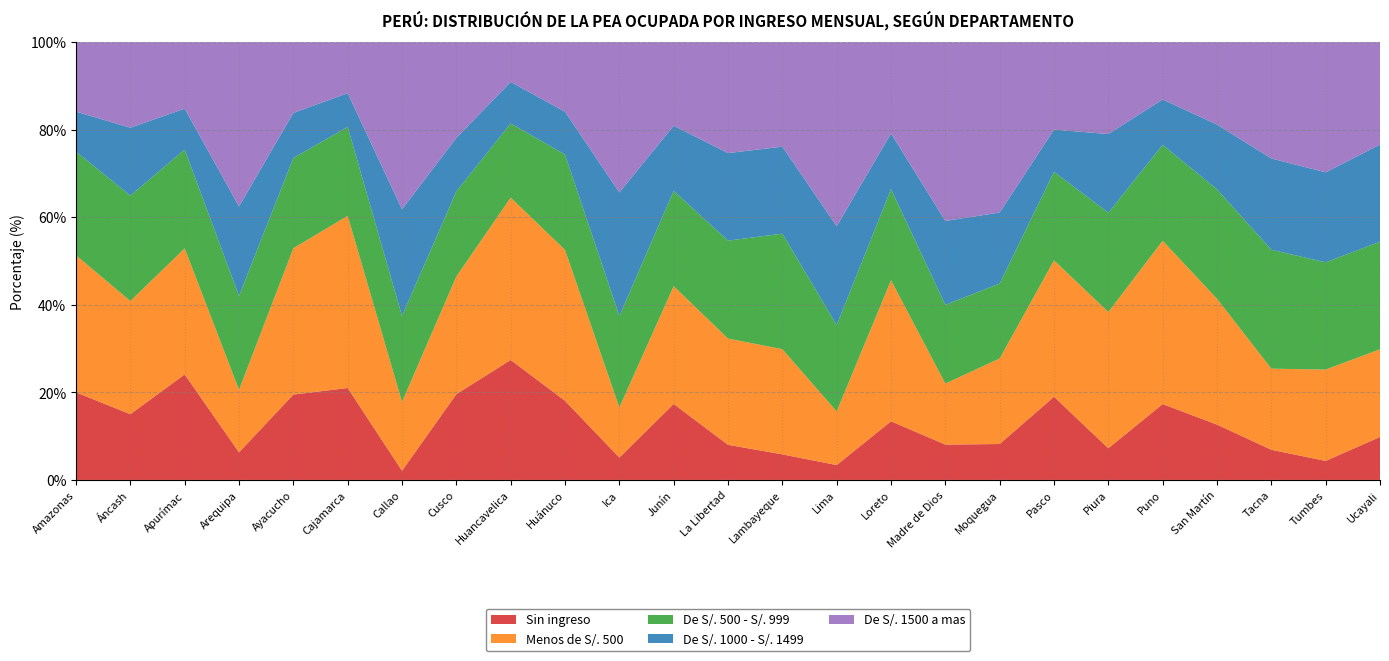

Reading left to right, transcribe all the data shown in this chart.

Sin ingreso: 20.0	15.0	24.1	6.3	19.5	21.0	2.1	19.6	27.4	18.1	5.1	17.4	8.0	5.8	3.4	13.4	8.1	8.2	19.0	7.2	17.3	12.6	6.9	4.3	9.8
Menos de S/. 500: 31.3	25.9	28.8	14.3	33.4	39.3	15.7	26.9	37.1	34.5	11.5	26.9	24.3	24.0	12.2	32.2	13.9	19.5	31.2	31.1	37.3	28.7	18.5	20.9	20.0
De S/. 500 - S/. 999: 23.7	24.1	22.6	21.4	20.6	20.3	19.7	19.4	16.9	21.8	20.9	21.8	22.4	26.4	19.7	20.8	18.0	17.1	20.2	22.7	21.9	25.0	27.2	24.5	24.6
De S/. 1000 - S/. 1499: 9.1	15.5	9.3	20.4	10.3	7.7	24.4	12.2	9.5	9.8	28.2	14.9	20.0	19.9	22.6	12.7	19.2	16.2	9.6	18.0	10.4	14.8	20.9	20.6	22.2
De S/. 1500 a mas: 15.9	19.5	15.2	37.5	16.2	11.7	38.2	21.9	9.1	15.9	34.3	19.1	25.3	23.9	42.0	20.9	40.8	38.9	20.0	21.0	13.1	18.8	26.6	29.7	23.4